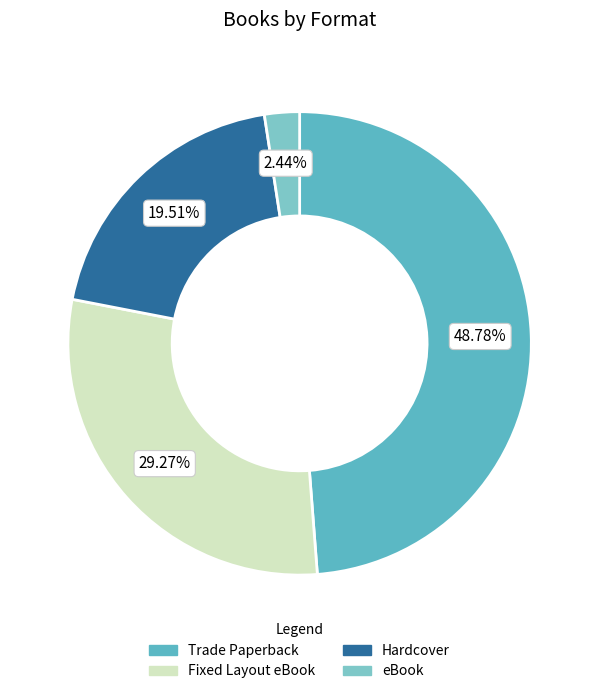

Rank the categories by value from lowest to highest.

eBook, Hardcover, Fixed Layout eBook, Trade Paperback